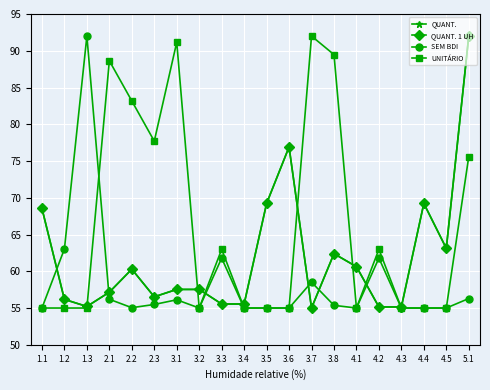

Which series has the largest range (max minus min)?

QUANT.